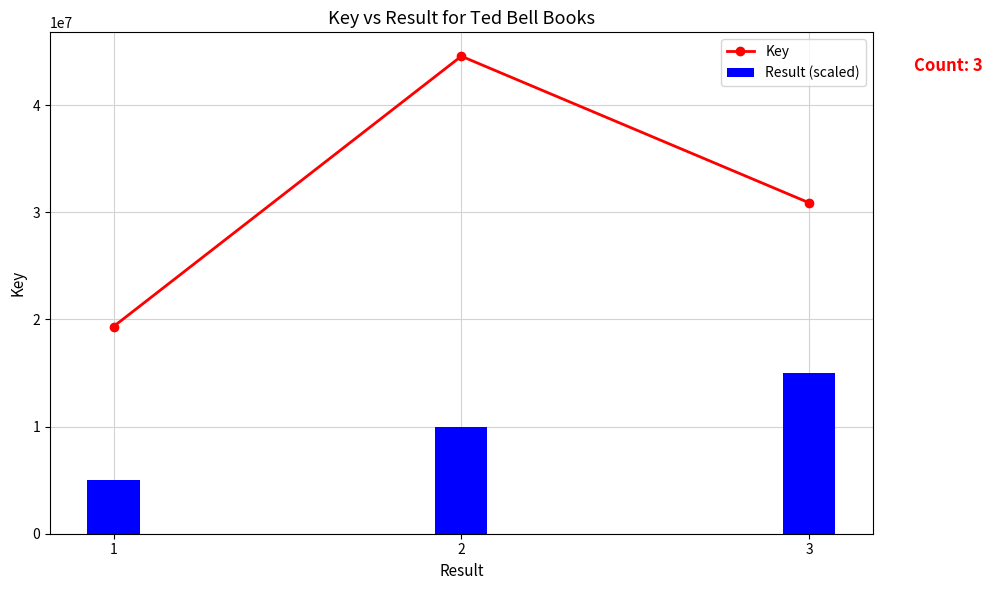

At which label does Result (scaled) reach its minimum?

1